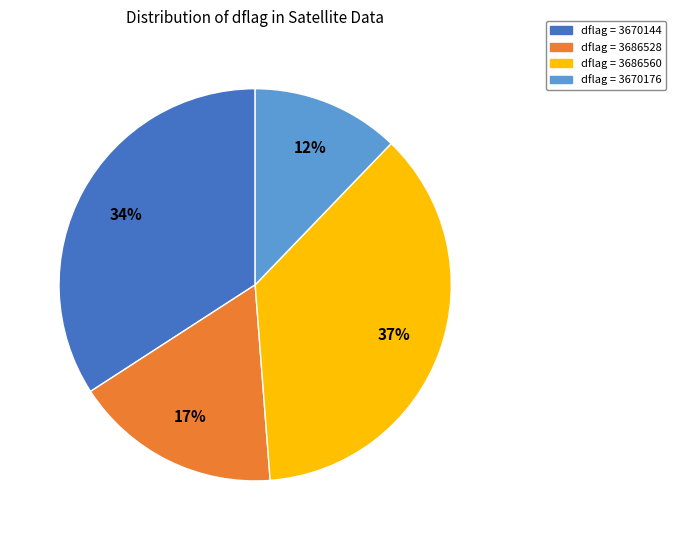

To the nearest percent, what is the average slice percentage?

25%